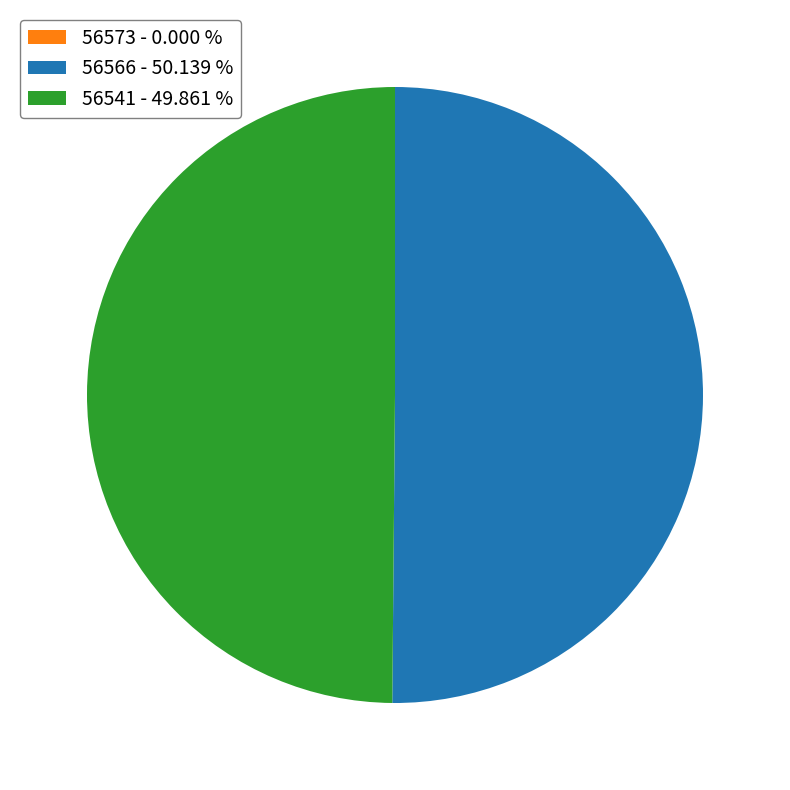

How many segments does this pie chart have?

3